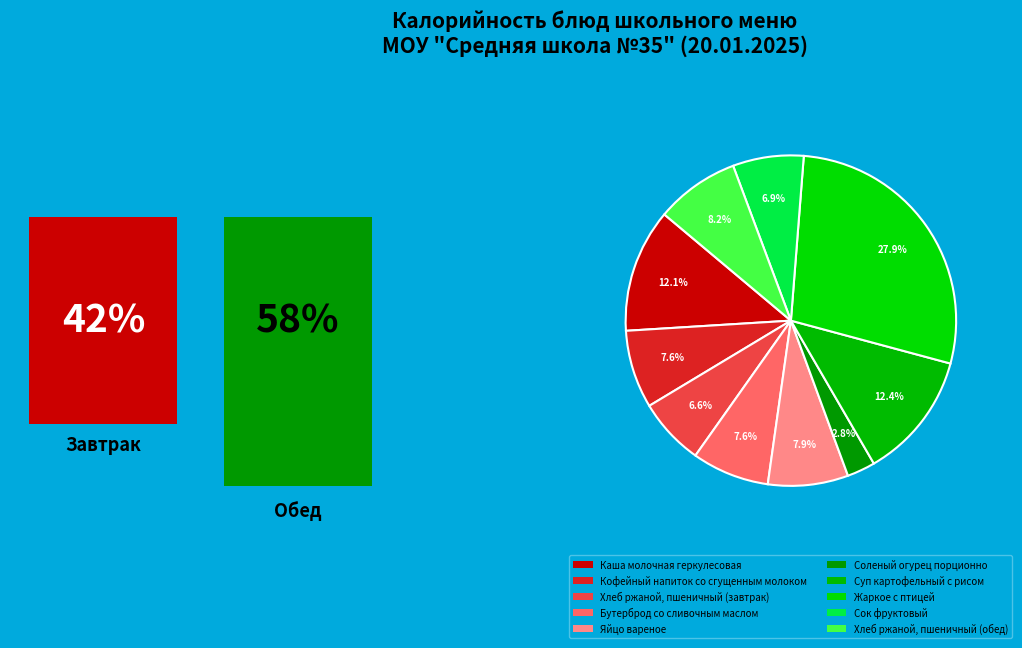

Rank the categories by value from lowest to highest.

Соленый огурец порционно, Хлеб ржаной, пшеничный (завтрак), Сок фруктовый, Бутерброд со сливочным маслом, Кофейный напиток со сгущенным молоком, Яйцо вареное, Хлеб ржаной, пшеничный (обед), Каша молочная геркулесовая, Суп картофельный с рисом, Жаркое с птицей